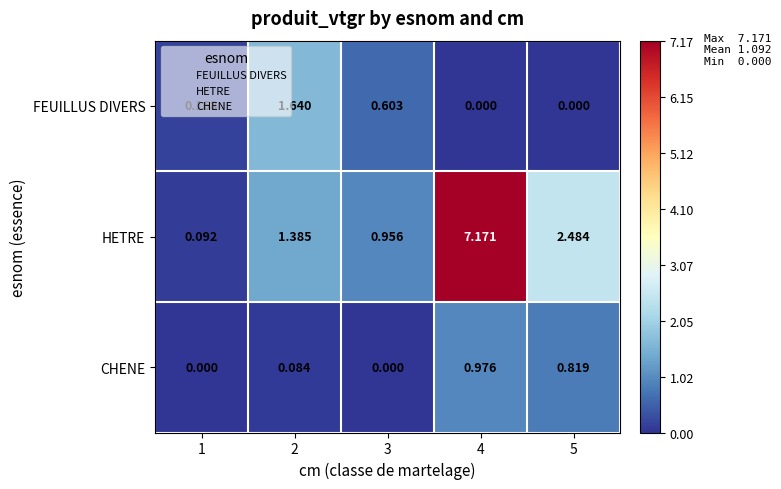

Which series changed the most between 1 and 4?

HETRE